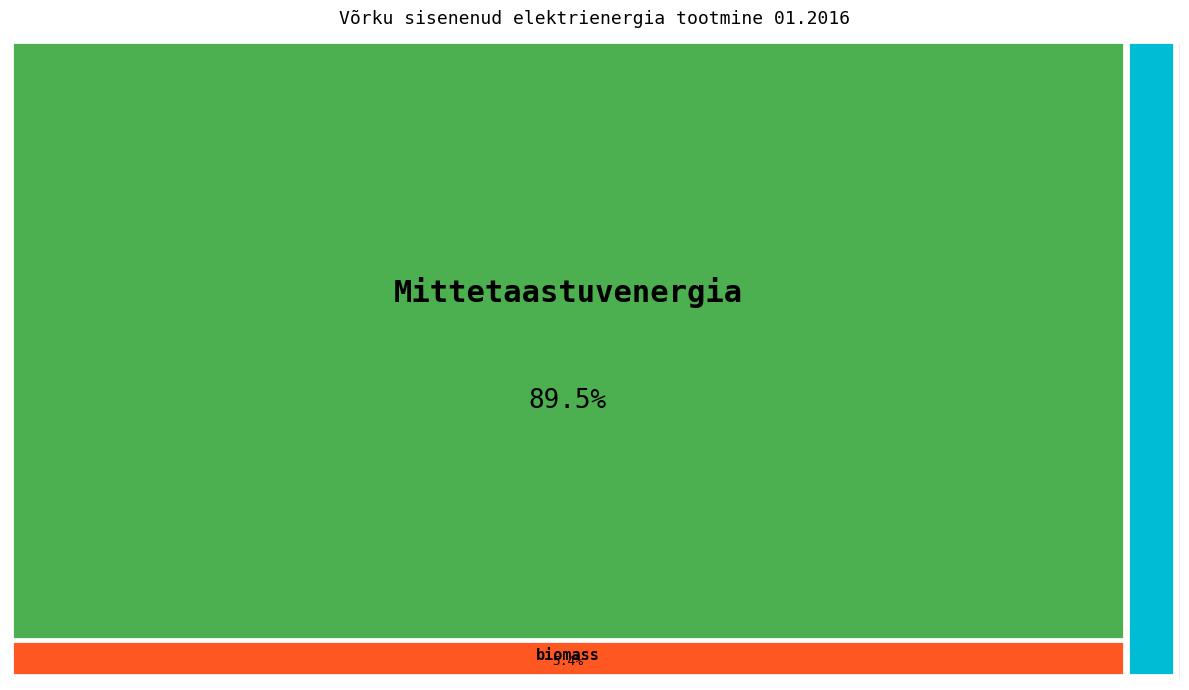

Combined, do biomass and päike account for over 50%?

No